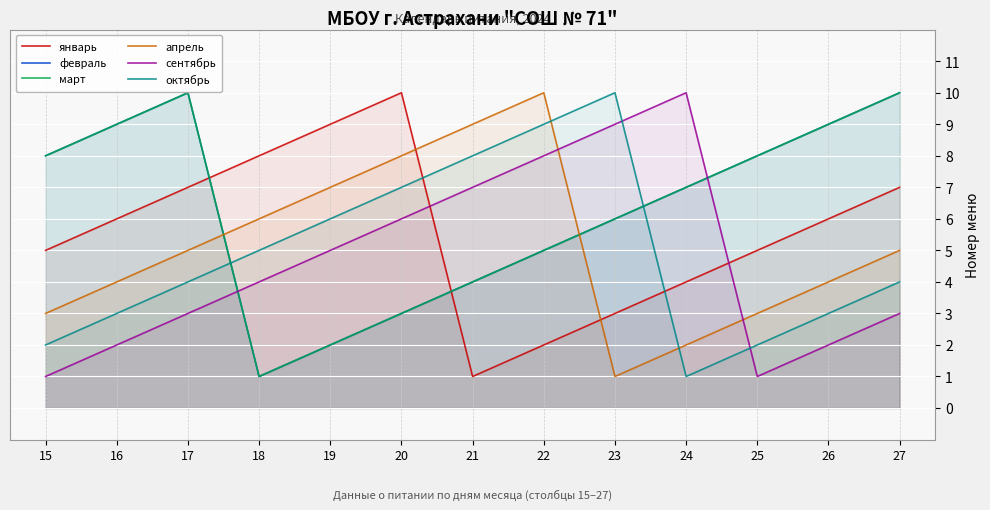

True or false: февраль and март cross at least once.

False